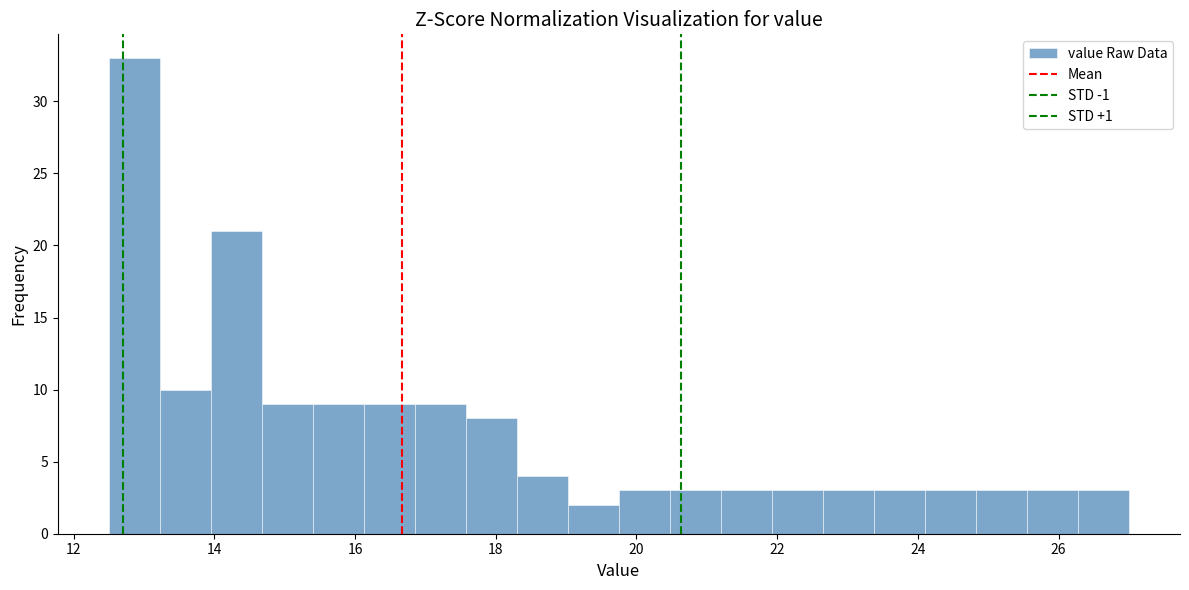

Read against the x-axis, roughly where is the centre of the tallest bar?

12.8